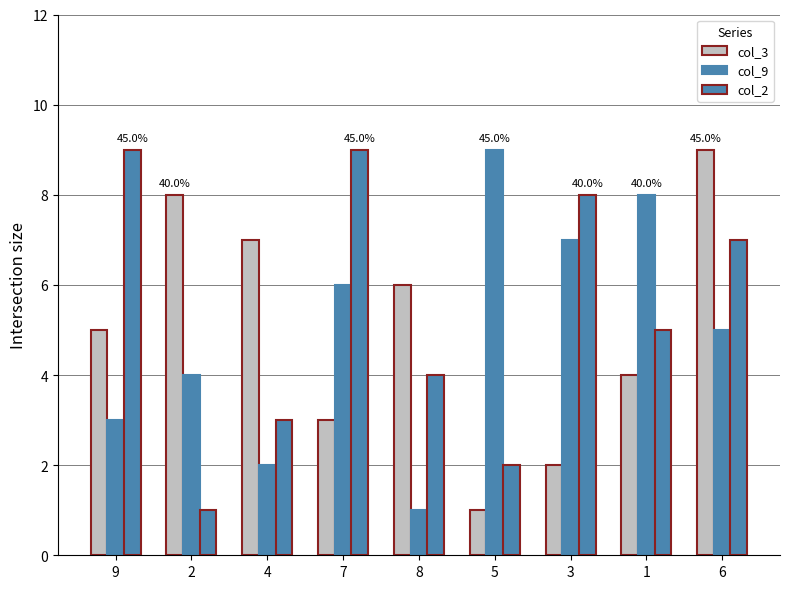

What is the sum of the col_9 values at 8 and 3?

8